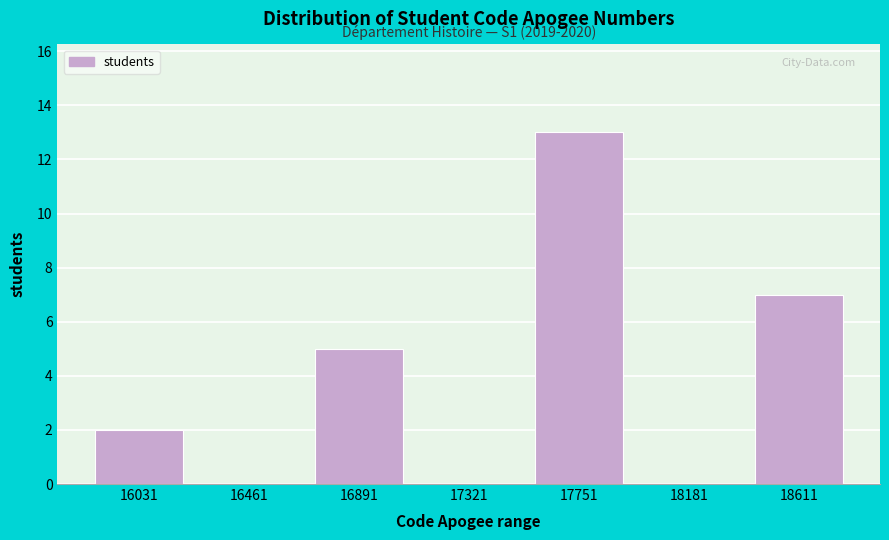

Reading left to right, what are all the values shown in this chart?

16031=2	16461=0	16891=5	17321=0	17751=13	18181=0	18611=7